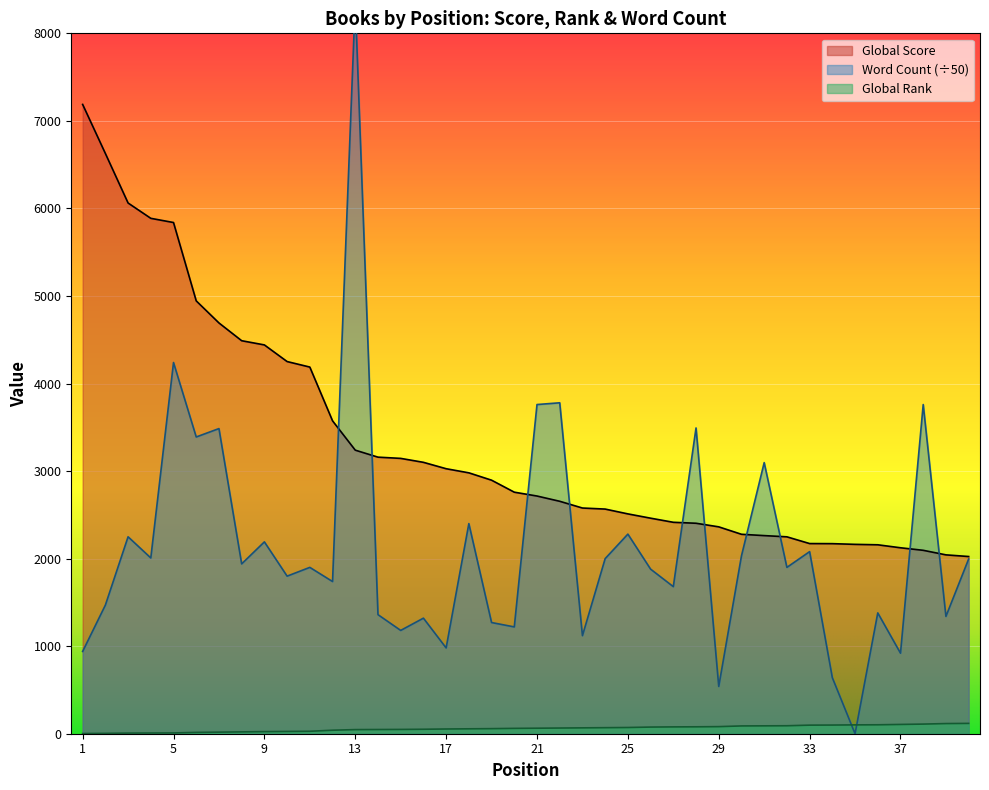

The value of Global Rank at 26 is 43.4. True or false?

False